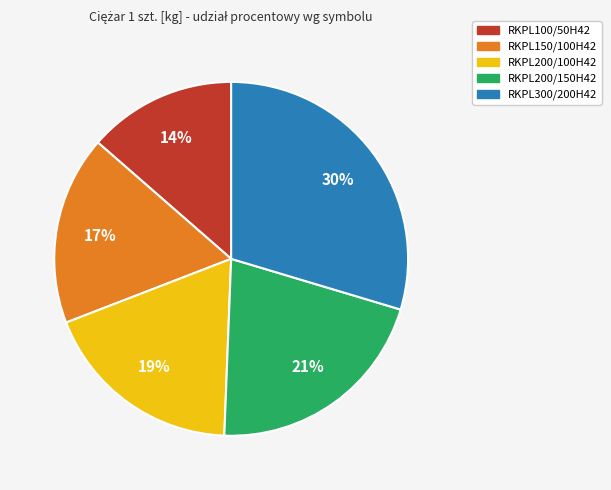

Which has a higher value, RKPL300/200H42 or RKPL200/150H42?

RKPL300/200H42